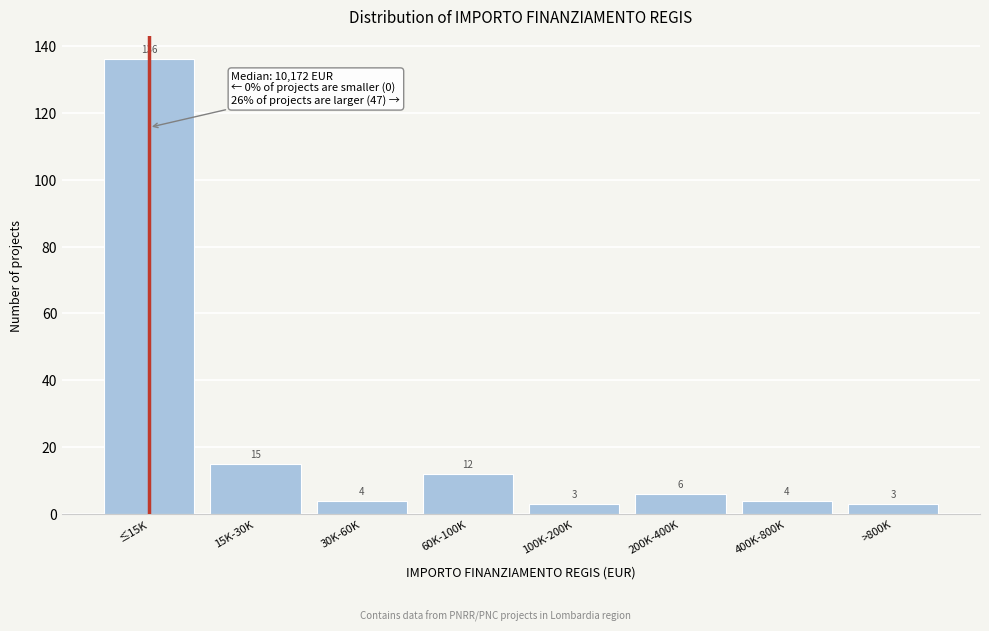

Reading left to right, extract all data points from this chart.

136	15	4	12	3	6	4	3